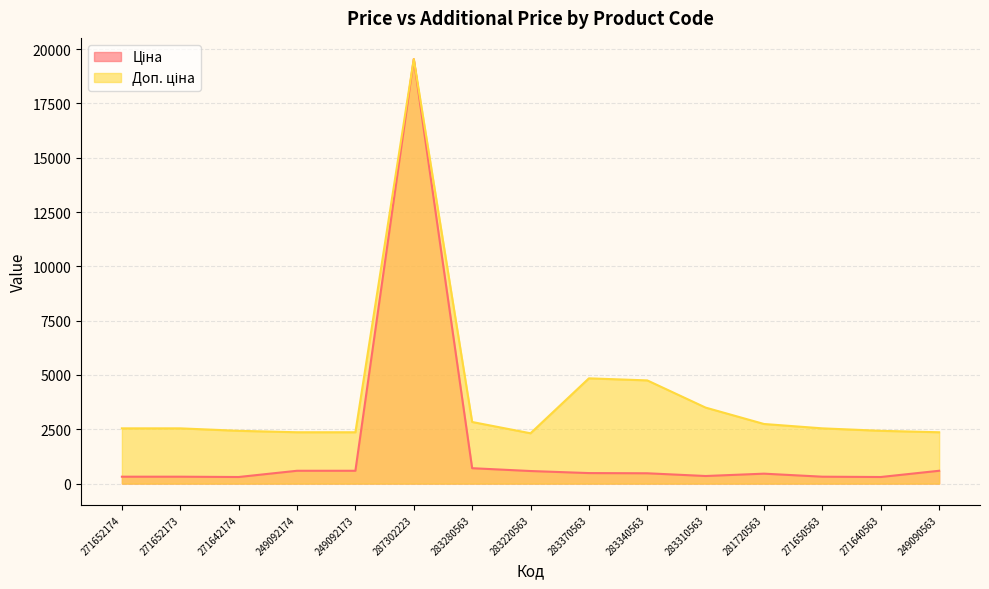

Which series has the largest total across all categories?

Доп. ціна